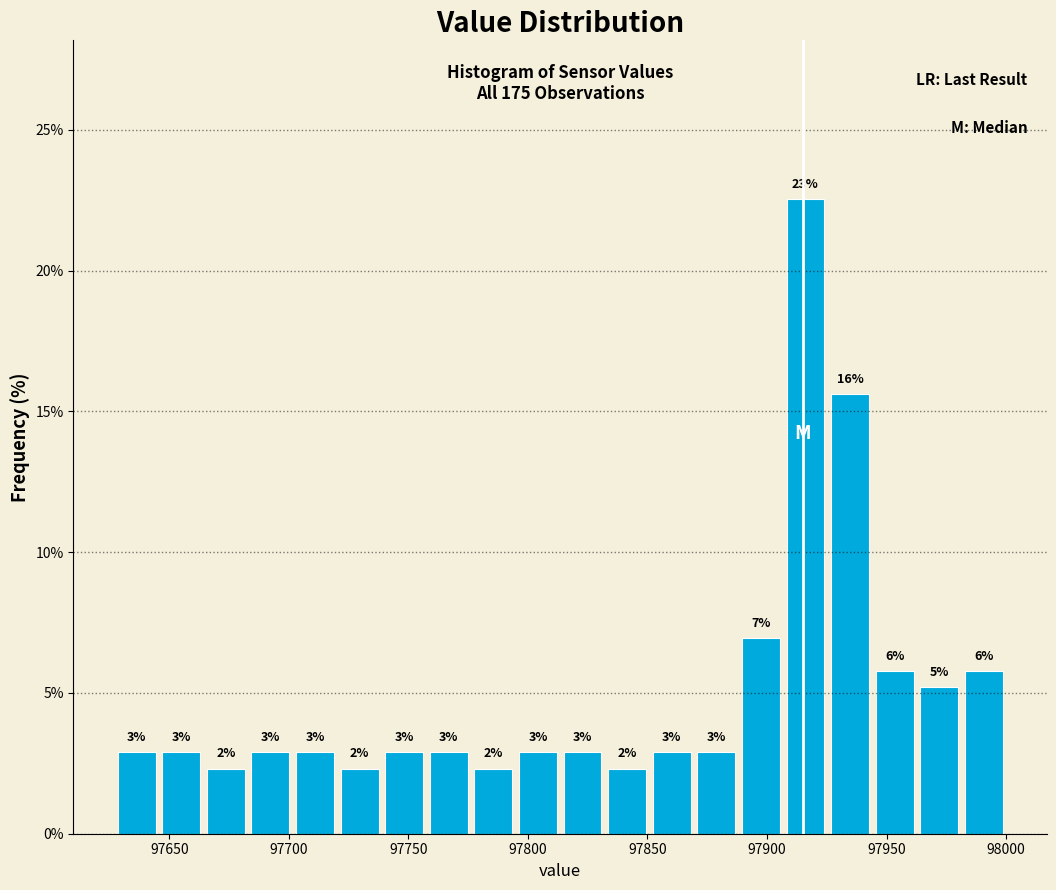

Read against the x-axis, roughly where is the centre of the tallest bar?

97915